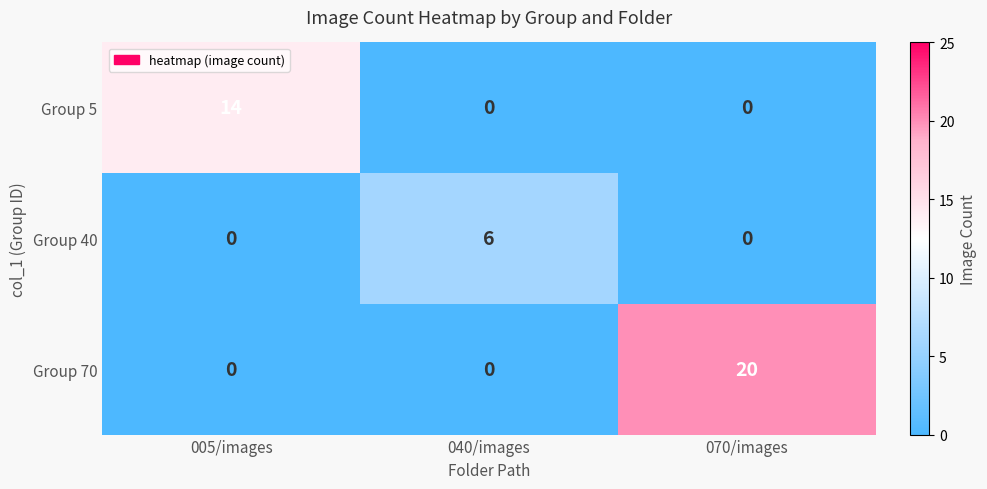

List the series in order of their peak value, highest first.

Group 70, Group 5, Group 40